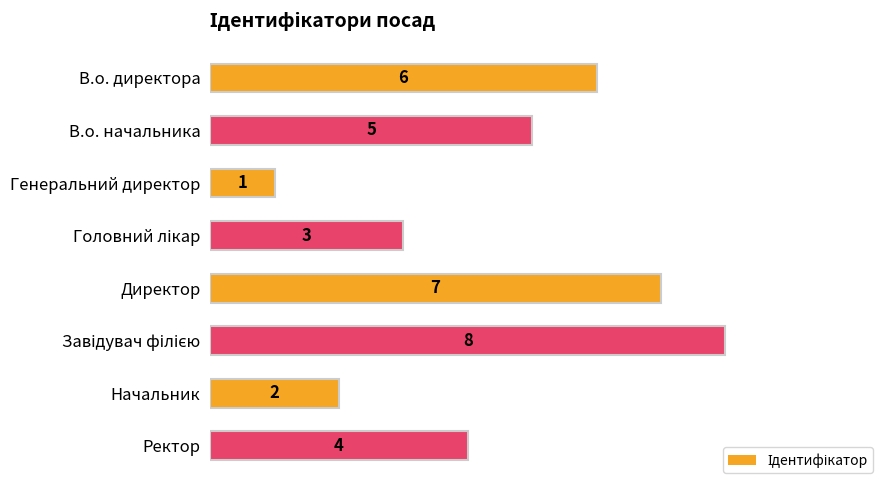

How many distinct data groups are displayed?

1